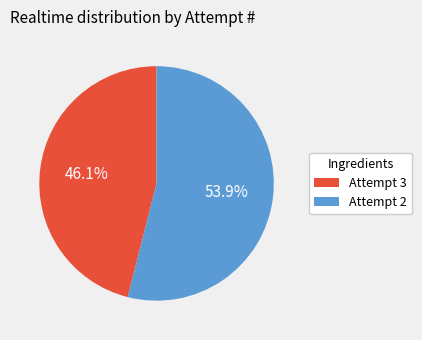

What is the total percentage of Attempt 3 and Attempt 2?

100.0%